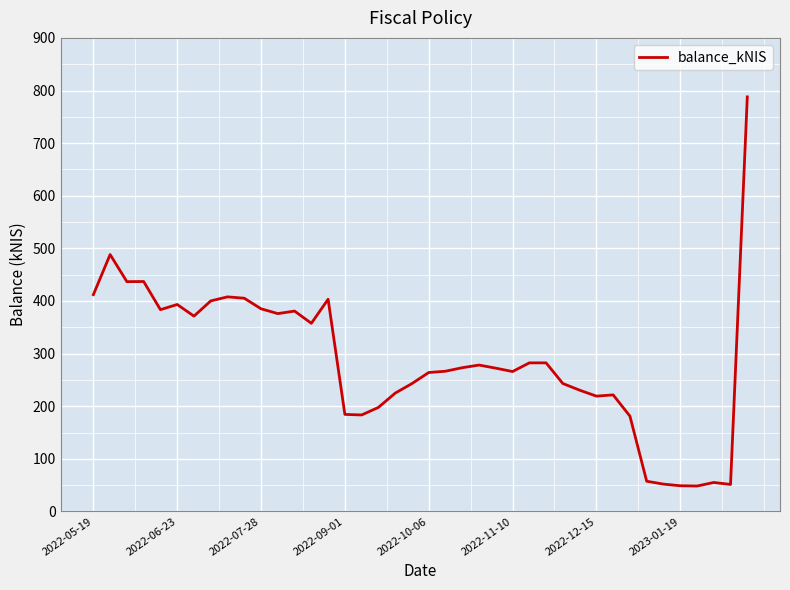

What is the minimum value shown in the chart?

48.4